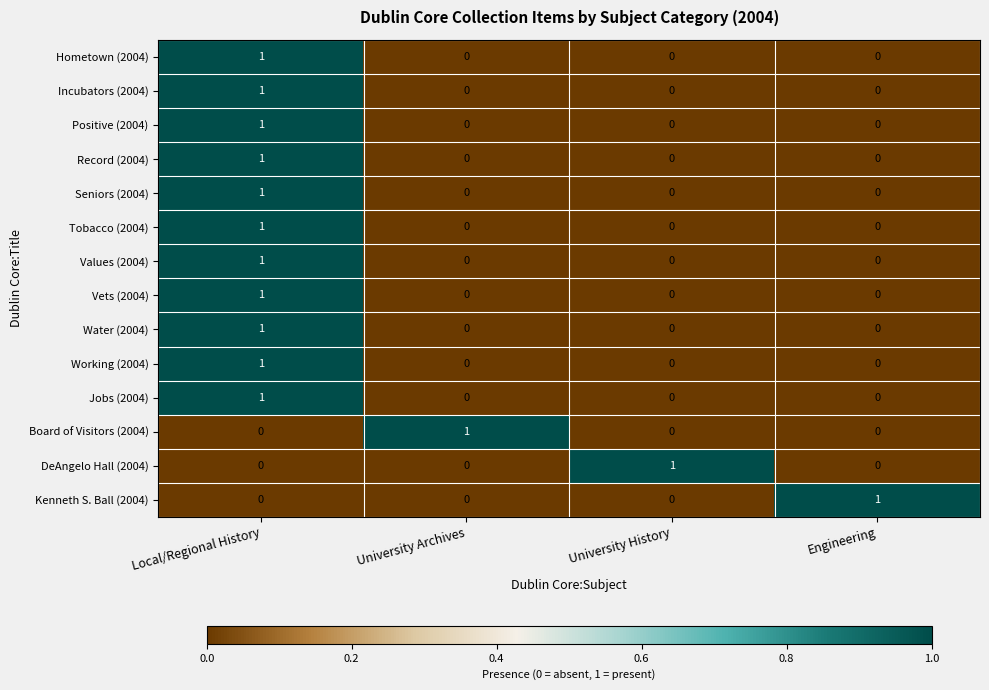

What is the total value across all series at Local/Regional History?

11